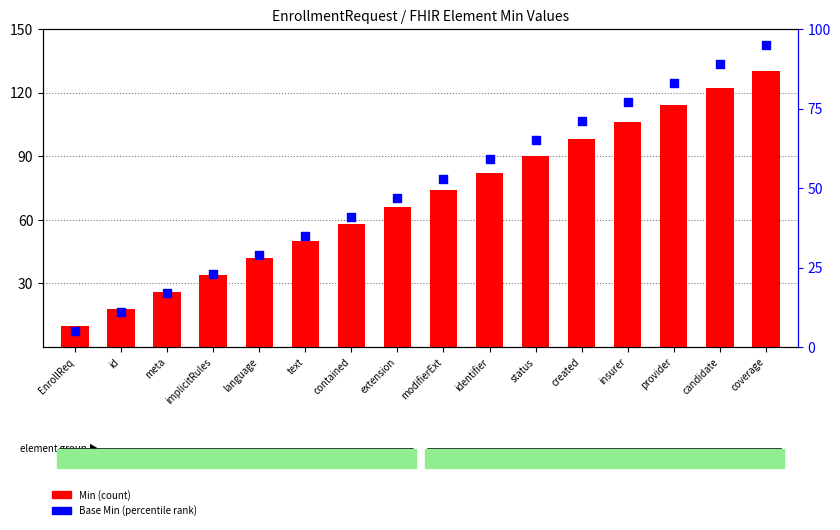

What is the total value across all series at language?

71